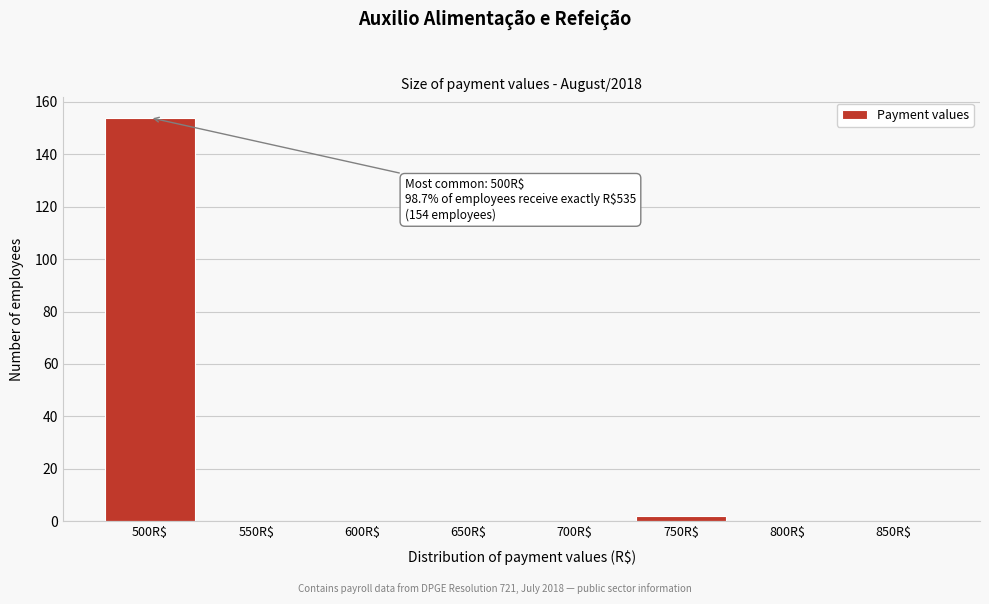

What is the sum of all values?

156